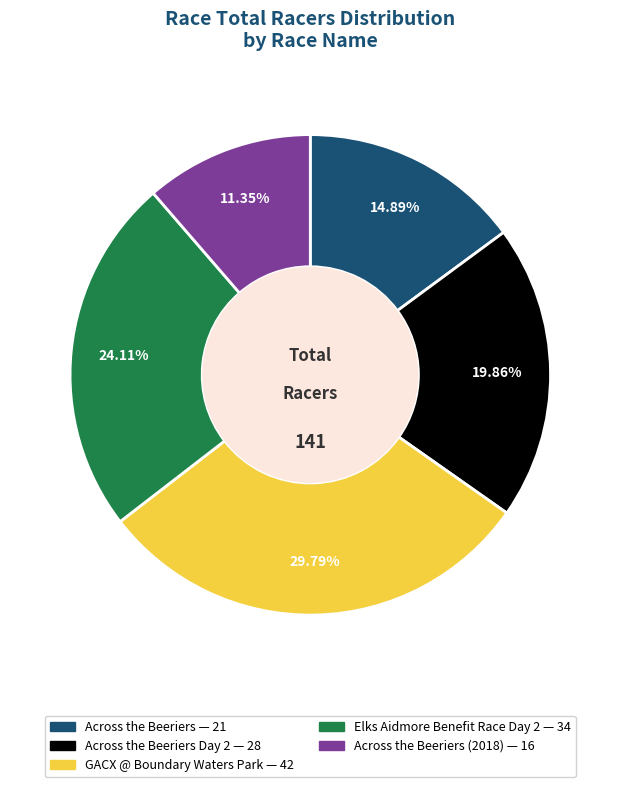

Is there any slice that represents more than half of the pie?

No